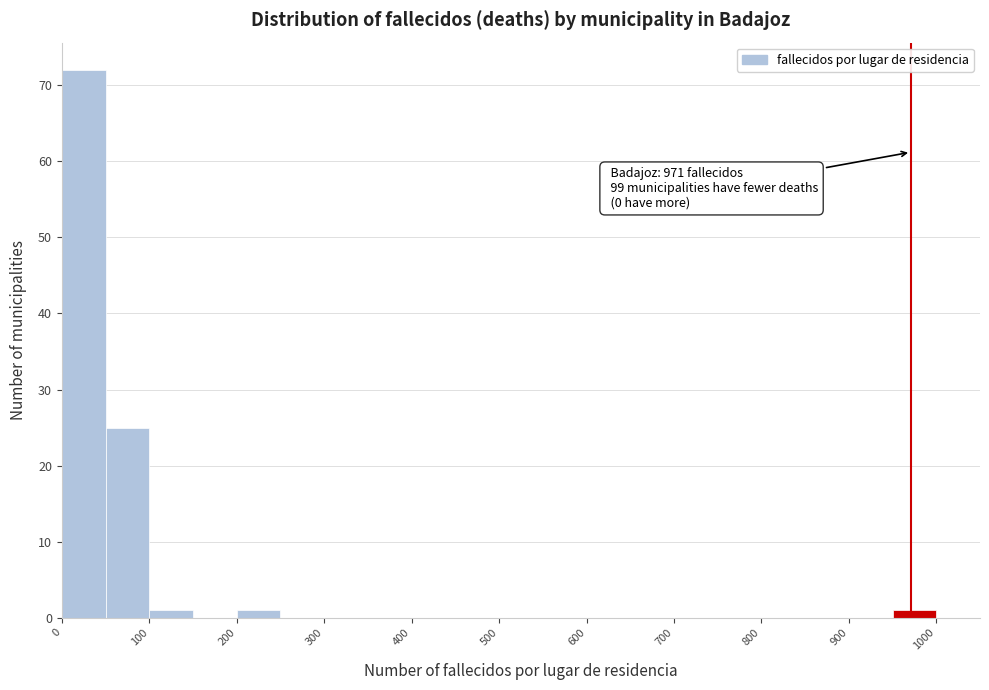

Which range on the x-axis has the tallest bar?

0 to 50